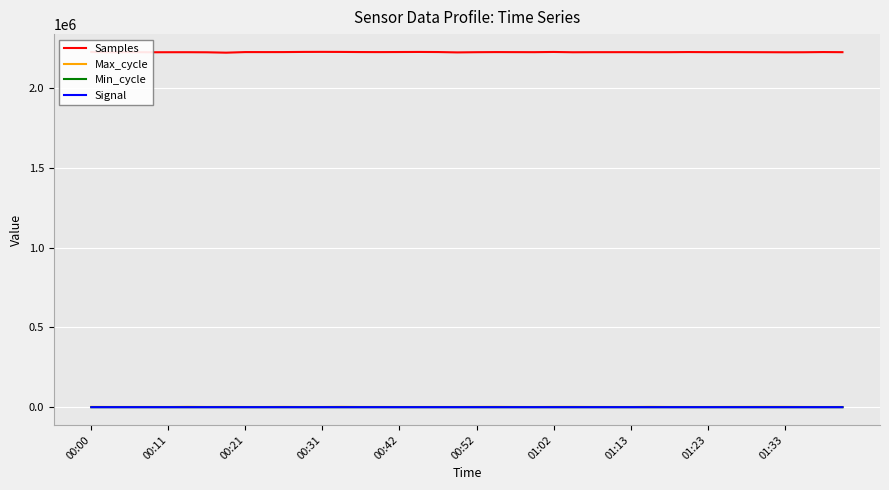

True or false: Min_cycle and Samples intersect in this chart.

False